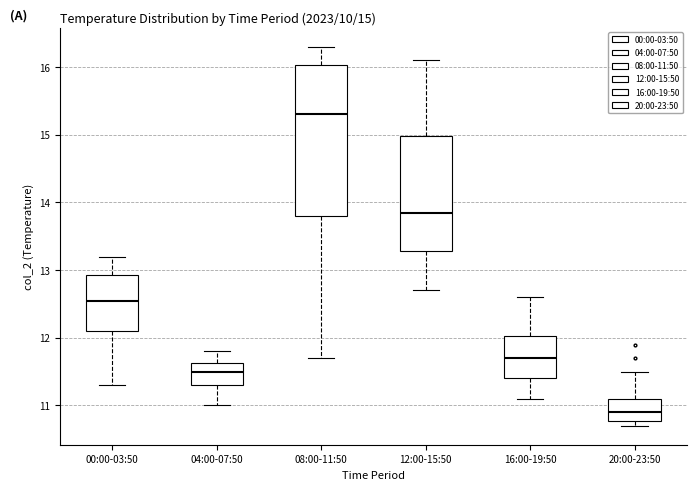

Which box is the tallest, from its lower edge to its upper edge?

08:00-11:50